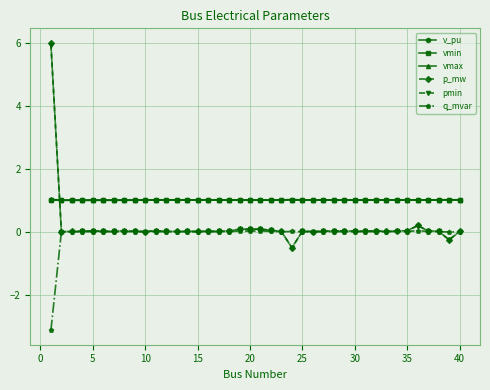

What are all the series names shown in the legend?

v_pu, vmin, vmax, p_mw, pmin, q_mvar